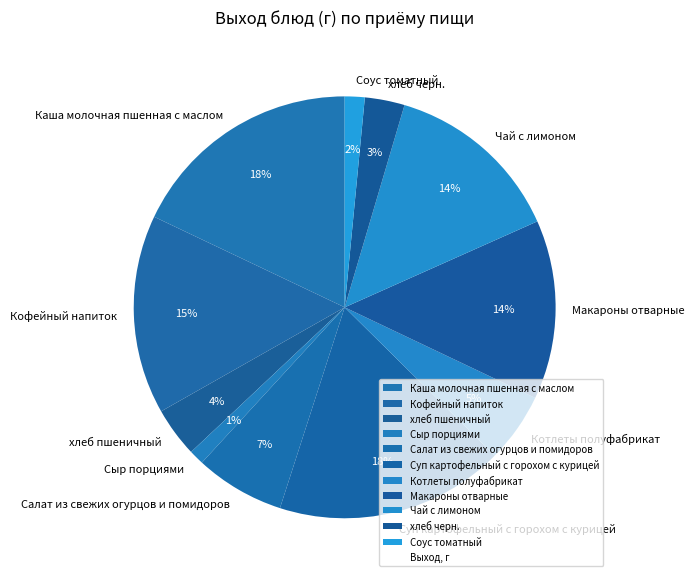

To the nearest percent, what is the average slice percentage?

9%